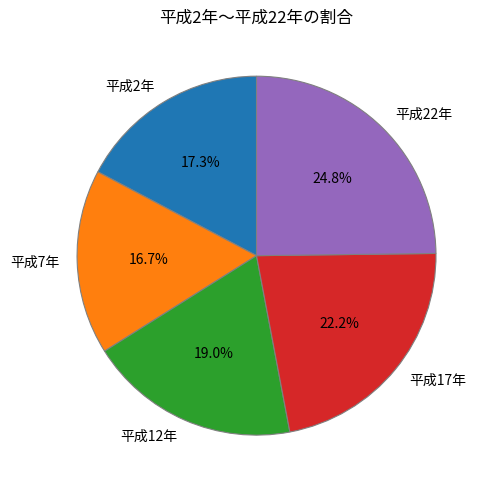

To the nearest percent, what portion does 平成17年 represent?

22%